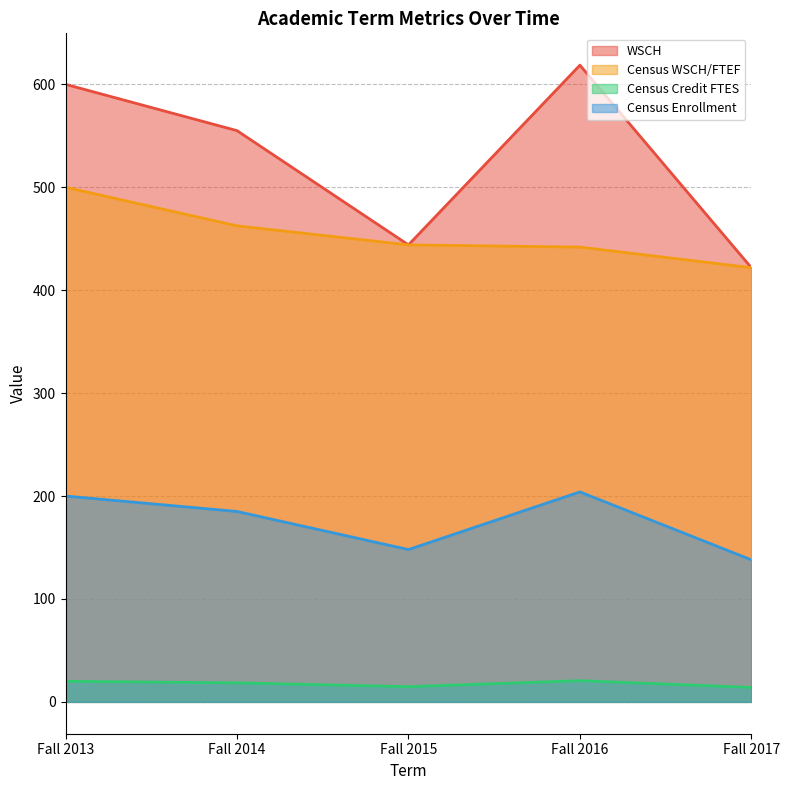

True or false: WSCH and Census Credit FTES intersect in this chart.

False